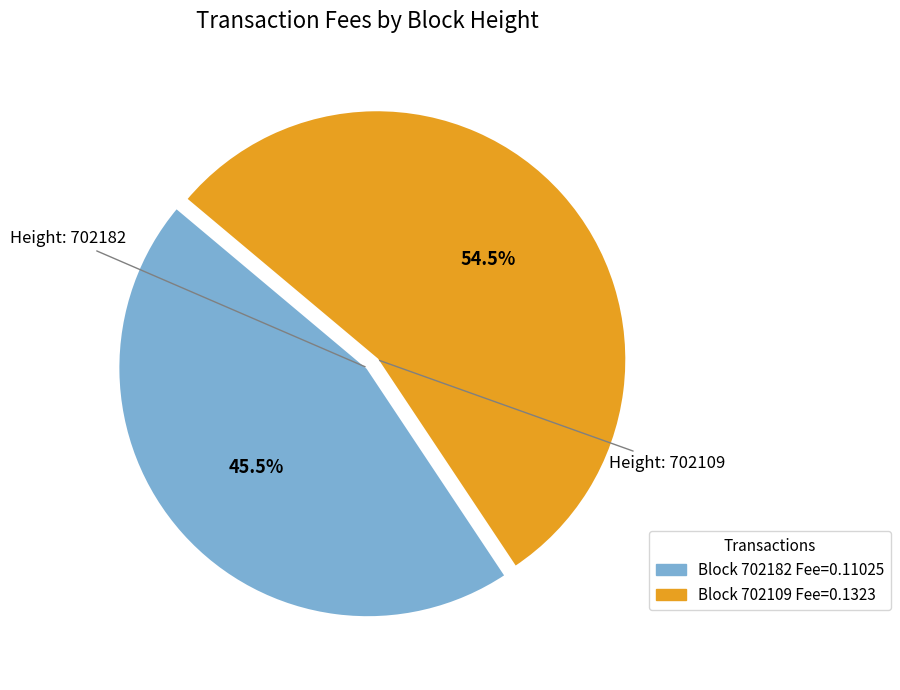

How many segments does this pie chart have?

2